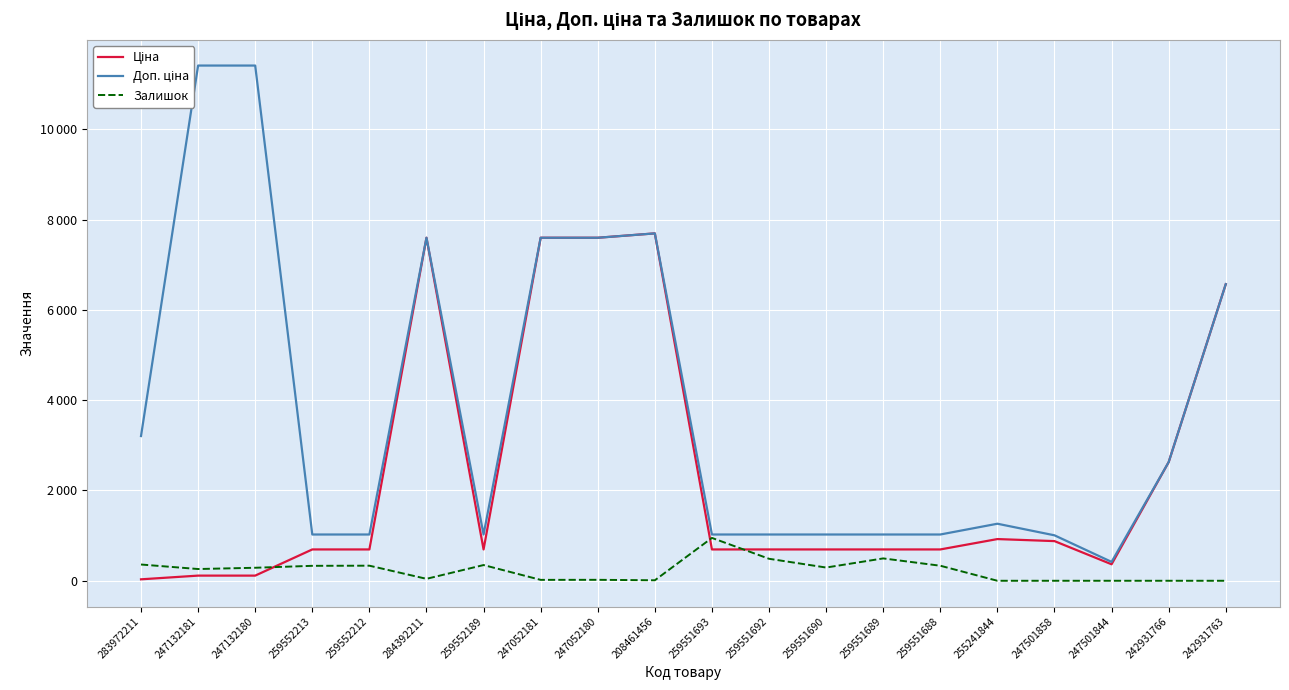

What is the difference between the second highest and second lowest values in the Ціна series?

7482.4